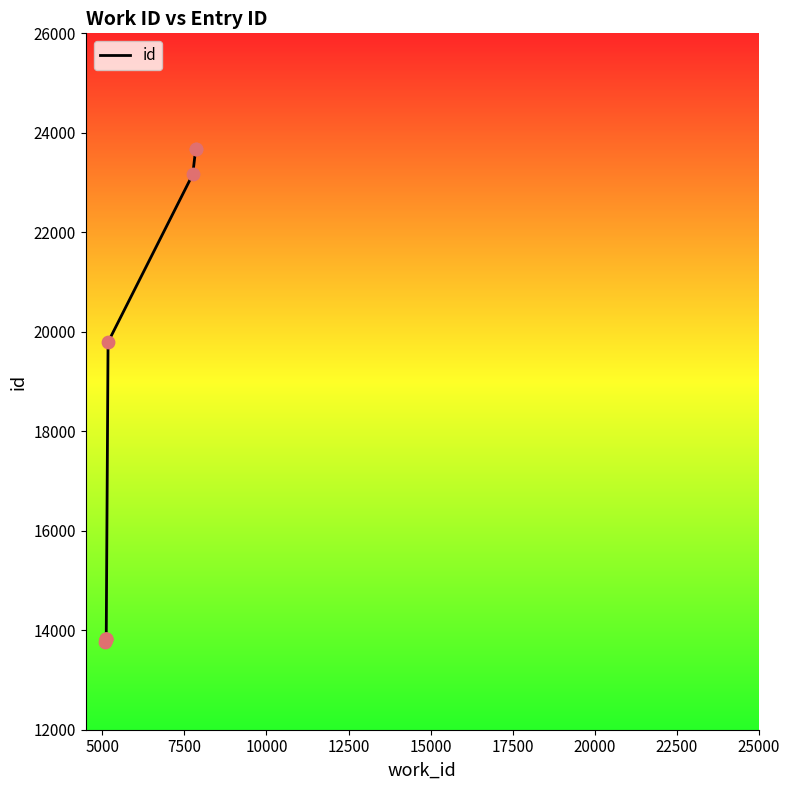

Which has a higher value, 7500 or 15000?

15000